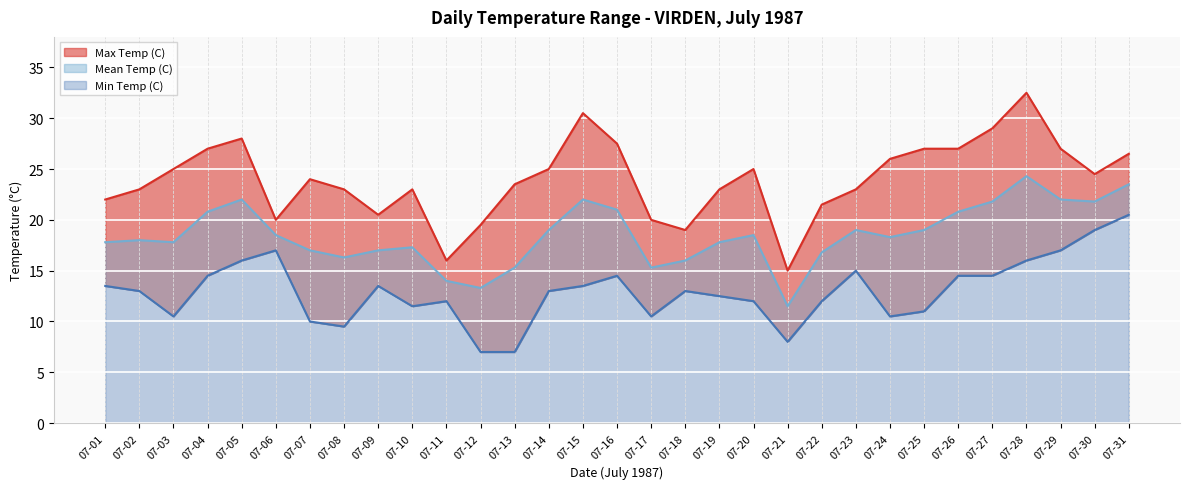

Is the value of Max Temp (C) at 07-12 greater than the value of Min Temp (C) at 07-29?

Yes